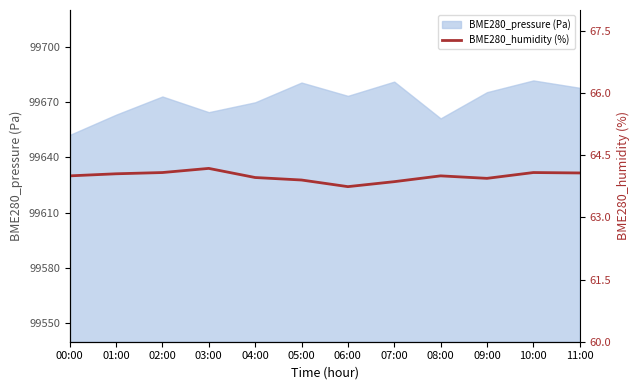

List the labels in order of value, largest first.

03:00, 02:00, 10:00, 11:00, 01:00, 00:00, 08:00, 04:00, 09:00, 05:00, 07:00, 06:00